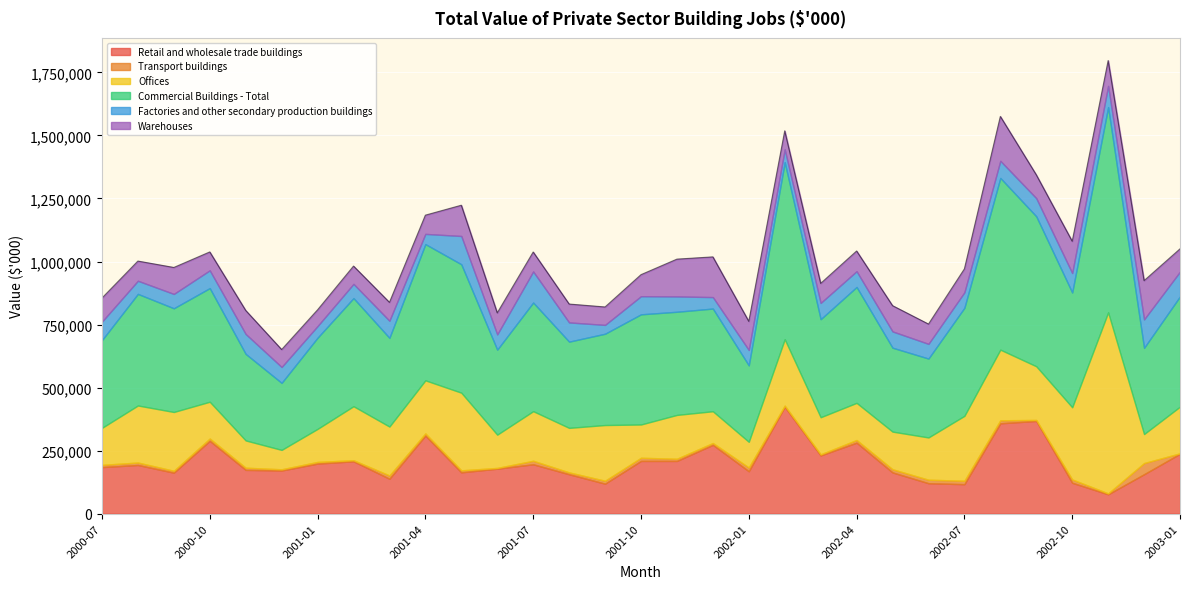

What is the minimum value for Warehouses?

64592